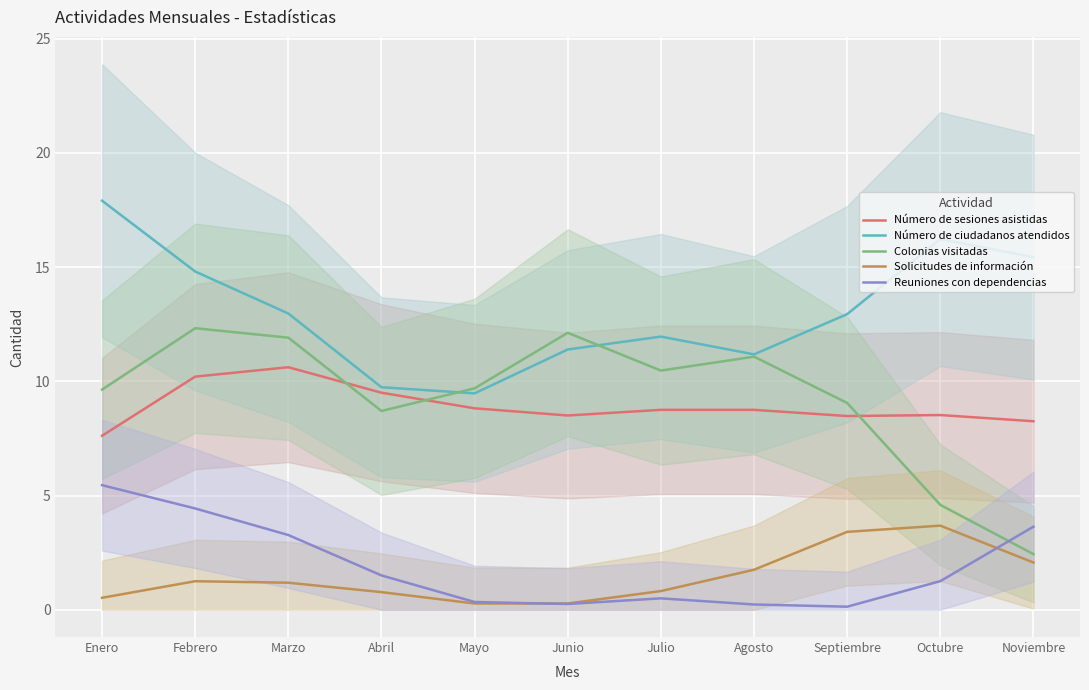

Reading left to right, transcribe all the data shown in this chart.

Número de sesiones asistidas: Enero=7.6	Febrero=10.2	Marzo=10.6	Abril=9.5	Mayo=8.8	Junio=8.5	Julio=8.7	Agosto=8.7	Septiembre=8.5	Octubre=8.5	Noviembre=8.3
Número de ciudadanos atendidos: Enero=17.9	Febrero=14.8	Marzo=13.0	Abril=9.7	Mayo=9.5	Junio=11.4	Julio=12.0	Agosto=11.2	Septiembre=12.9	Octubre=16.2	Noviembre=15.4
Colonias visitadas: Enero=9.6	Febrero=12.3	Marzo=11.9	Abril=8.7	Mayo=9.7	Junio=12.1	Julio=10.5	Agosto=11.1	Septiembre=9.1	Octubre=4.6	Noviembre=2.4
Solicitudes de información: Enero=0.5	Febrero=1.2	Marzo=1.2	Abril=0.8	Mayo=0.3	Junio=0.3	Julio=0.8	Agosto=1.8	Septiembre=3.4	Octubre=3.7	Noviembre=2.1
Reuniones con dependencias: Enero=5.5	Febrero=4.4	Marzo=3.3	Abril=1.5	Mayo=0.3	Junio=0.3	Julio=0.5	Agosto=0.2	Septiembre=0.1	Octubre=1.3	Noviembre=3.6